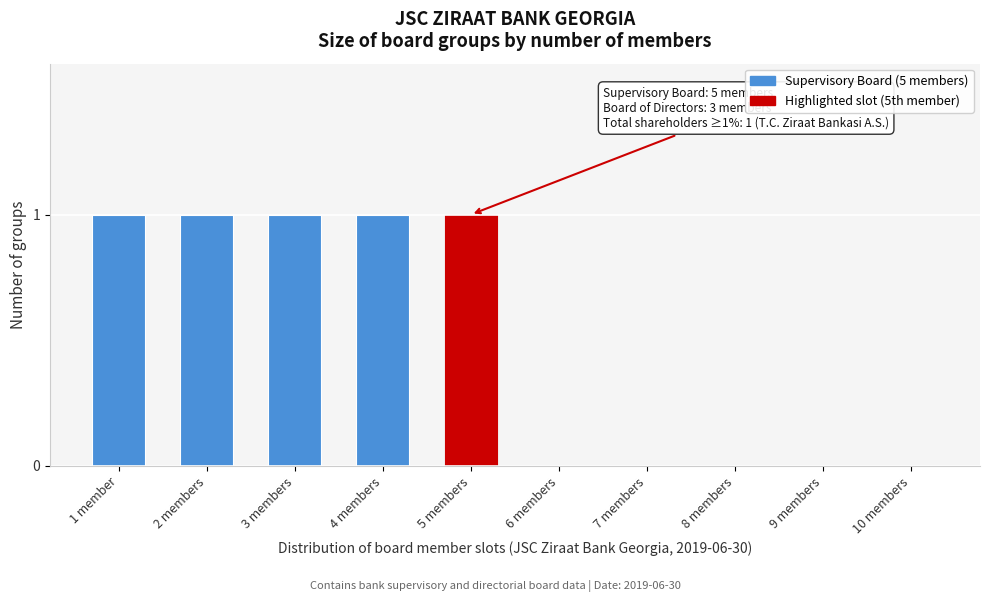

Reading left to right, transcribe all the data shown in this chart.

1 member=1	2 members=1	3 members=1	4 members=1	5 members=1	6 members=0	7 members=0	8 members=0	9 members=0	10 members=0